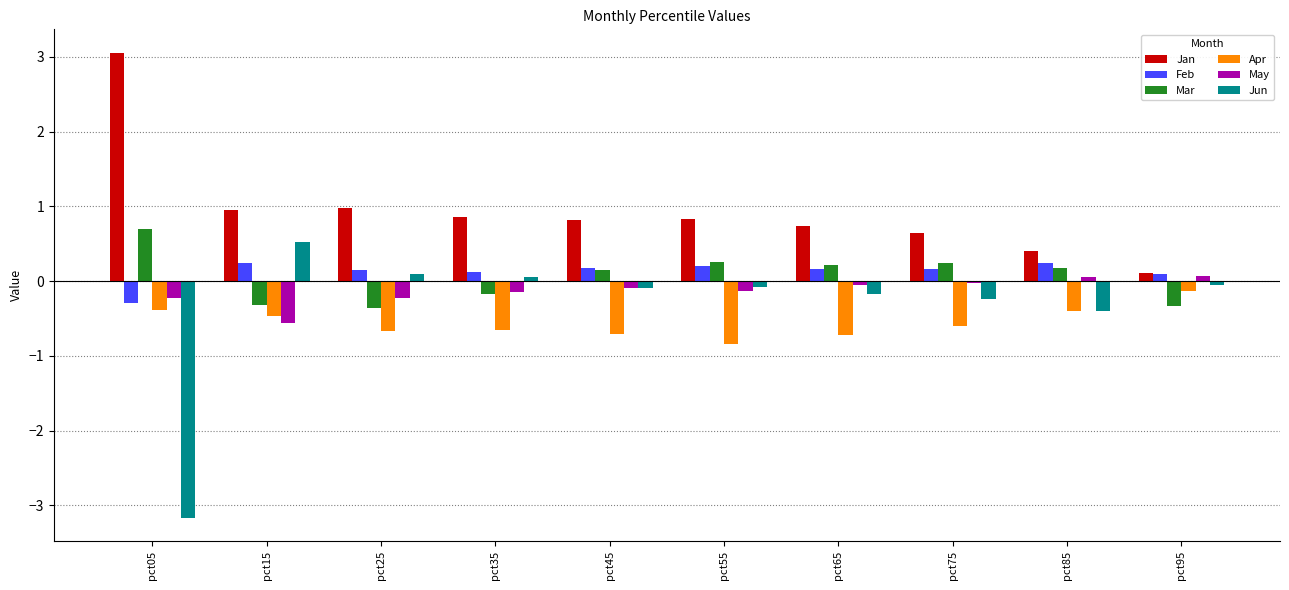

What is the total value across all series at pct05?

-0.3